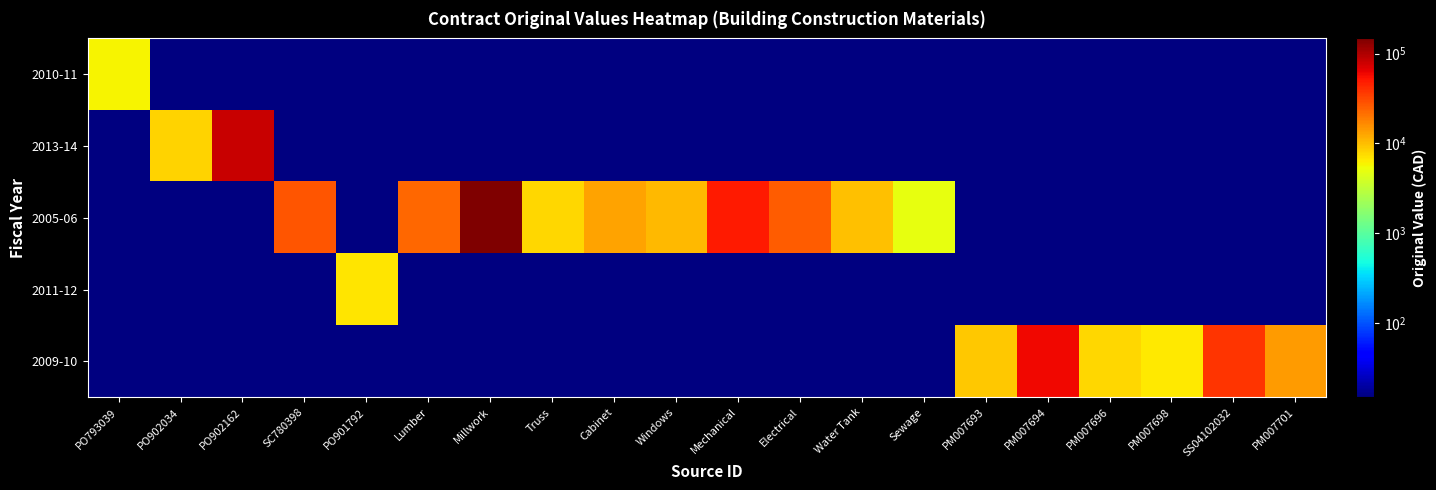

How many series are shown in this chart?

5